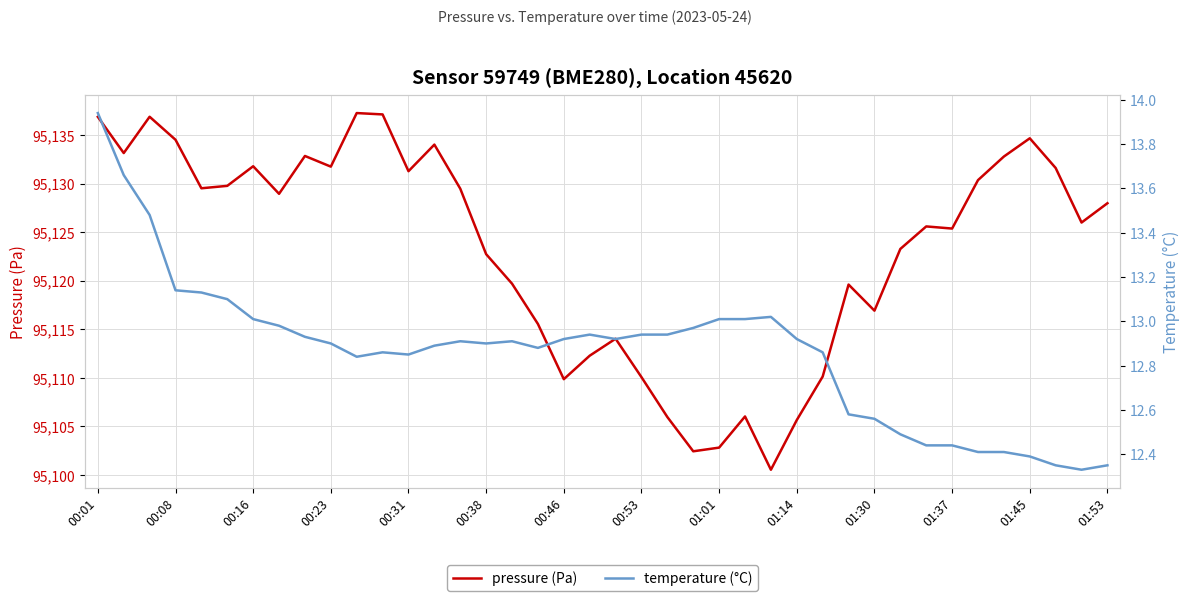

At how many categories does at least one series exceed 40180?

40